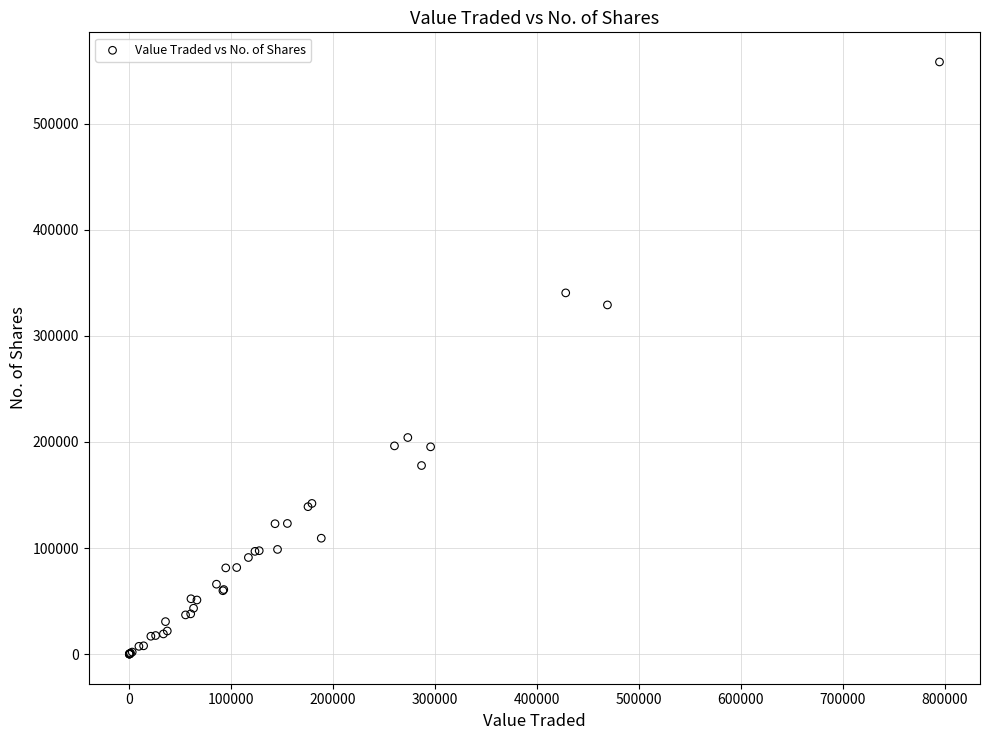

What Y value in the scatter plot is closest to 279018?

329061